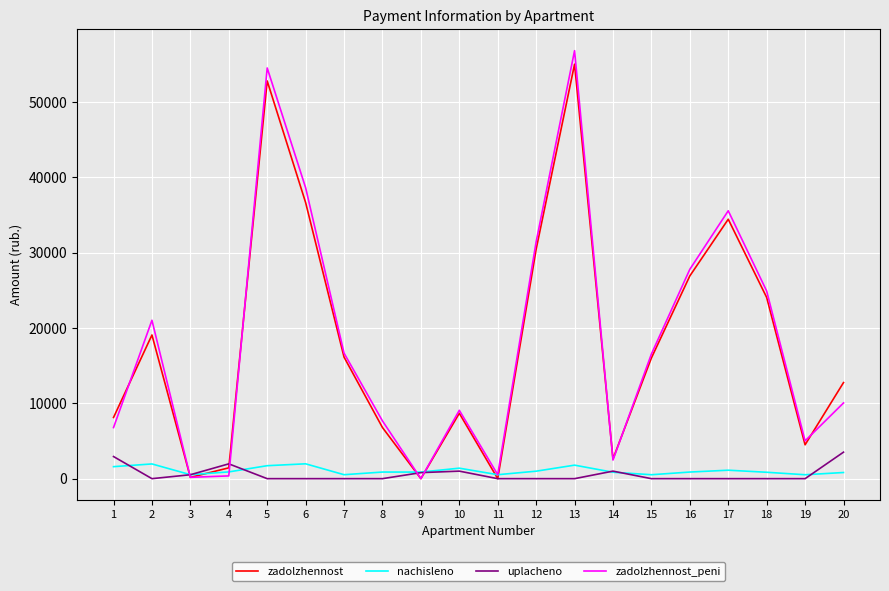

What is the sum of the zadolzhennost_peni values at 16 and 3?

27975.7